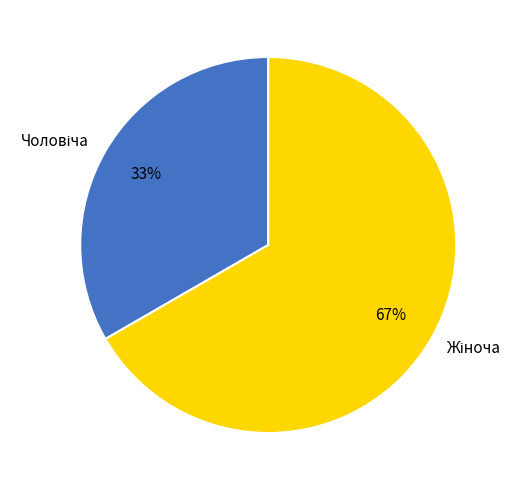

Does any single category account for the majority?

Yes